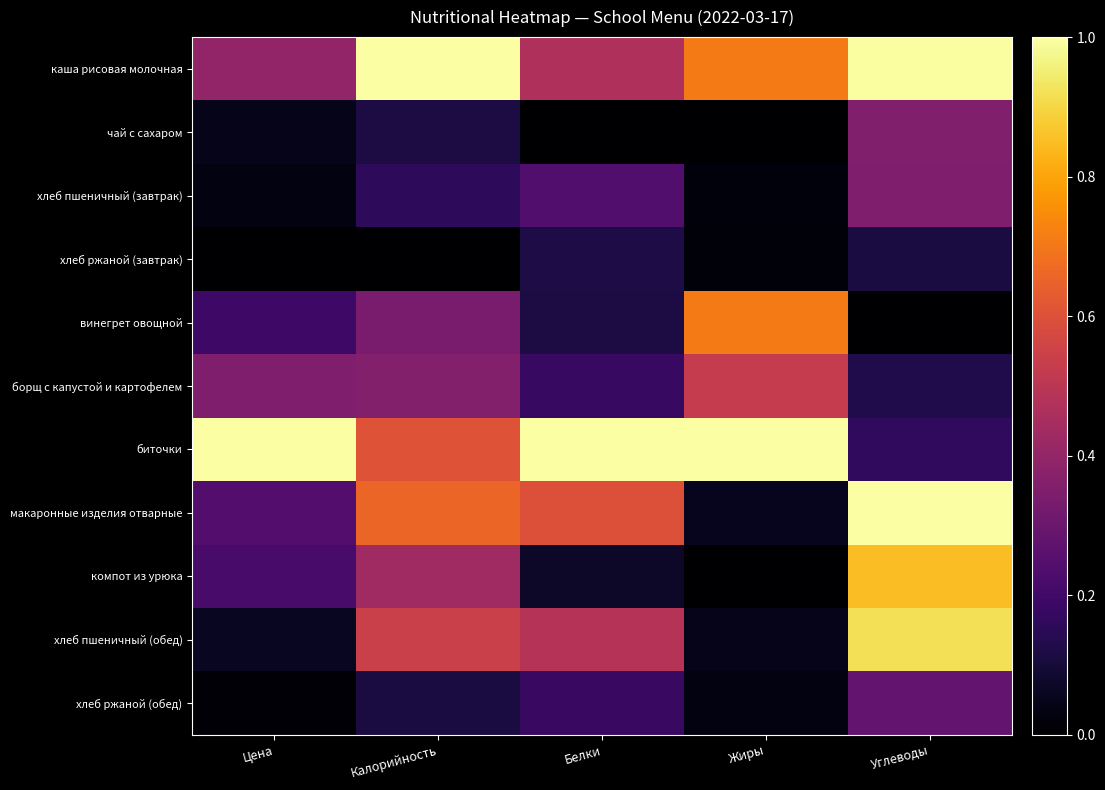

Reading right to left, list all the values displayed in this chart.

каша рисовая молочная: Углеводы=1.0	Жиры=0.7	Белки=0.5	Калорийность=1.0	Цена=0.4
чай с сахаром: Углеводы=0.4	Жиры=0.0	Белки=0.0	Калорийность=0.1	Цена=0.0
хлеб пшеничный (завтрак): Углеводы=0.4	Жиры=0.0	Белки=0.2	Калорийность=0.2	Цена=0.0
хлеб ржаной (завтрак): Углеводы=0.1	Жиры=0.0	Белки=0.1	Калорийность=0.0	Цена=0.0
винегрет овощной: Углеводы=0.0	Жиры=0.7	Белки=0.1	Калорийность=0.3	Цена=0.2
борщ с капустой и картофелем: Углеводы=0.1	Жиры=0.5	Белки=0.2	Калорийность=0.4	Цена=0.3
биточки: Углеводы=0.2	Жиры=1.0	Белки=1.0	Калорийность=0.6	Цена=1.0
макаронные изделия отварные: Углеводы=1.0	Жиры=0.1	Белки=0.6	Калорийность=0.7	Цена=0.2
компот из урюка: Углеводы=0.8	Жиры=0.0	Белки=0.1	Калорийность=0.4	Цена=0.2
хлеб пшеничный (обед): Углеводы=0.9	Жиры=0.0	Белки=0.5	Калорийность=0.5	Цена=0.1
хлеб ржаной (обед): Углеводы=0.3	Жиры=0.0	Белки=0.2	Калорийность=0.1	Цена=0.0